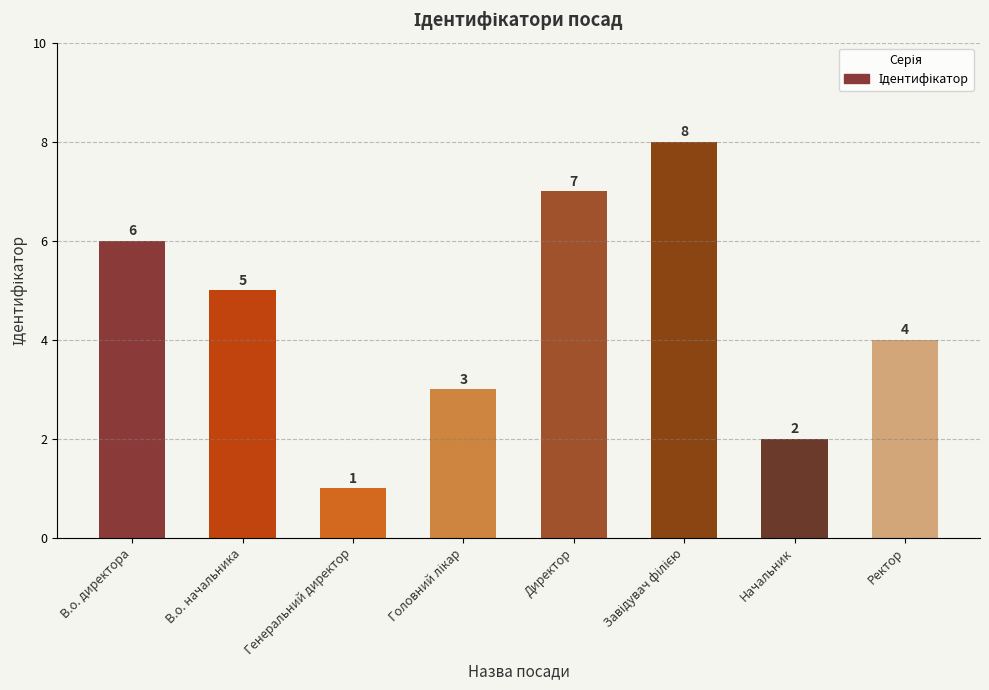

What is the label of the 1st bar from the right?

Ректор